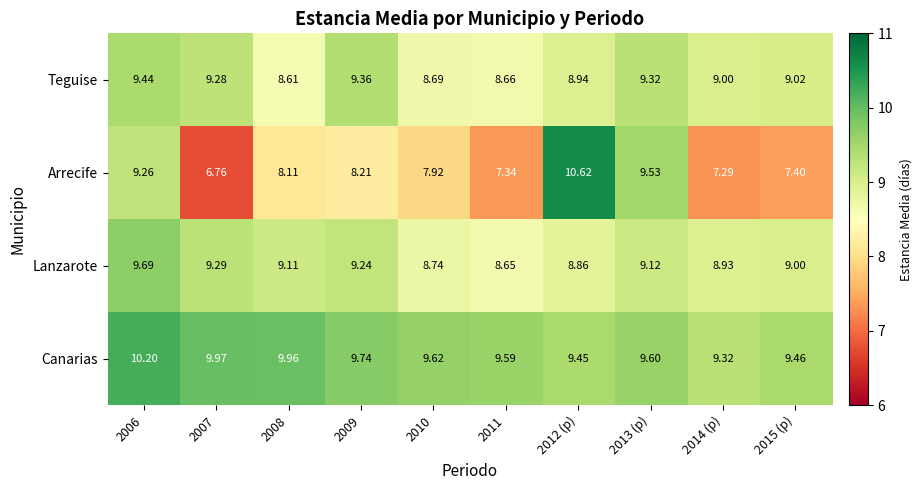

Rank the series by their maximum value, from highest to lowest.

Arrecife, Canarias, Lanzarote, Teguise